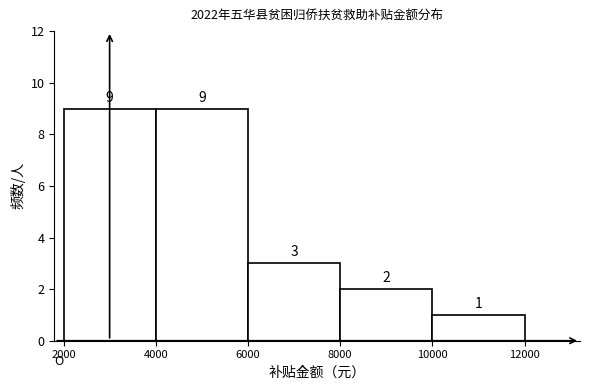

Reading left to right, what are all the values shown in this chart?

2000=9	4000=9	6000=3	8000=2	10000=1